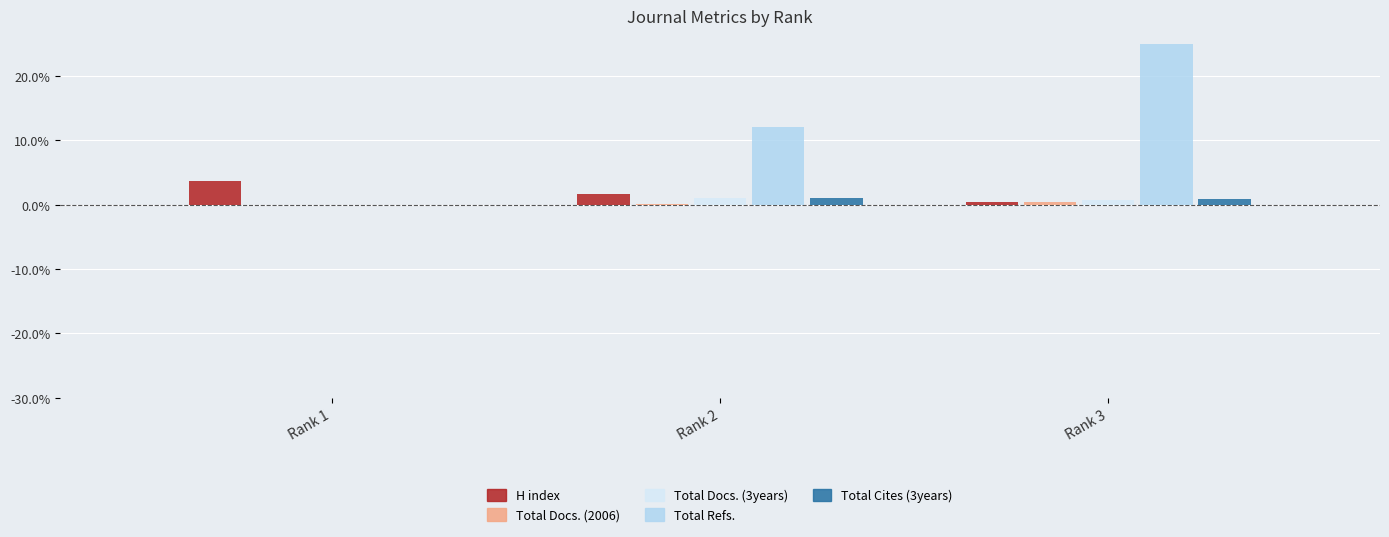

Between Rank 1 and Rank 3, which series saw the biggest shift?

Total Refs.